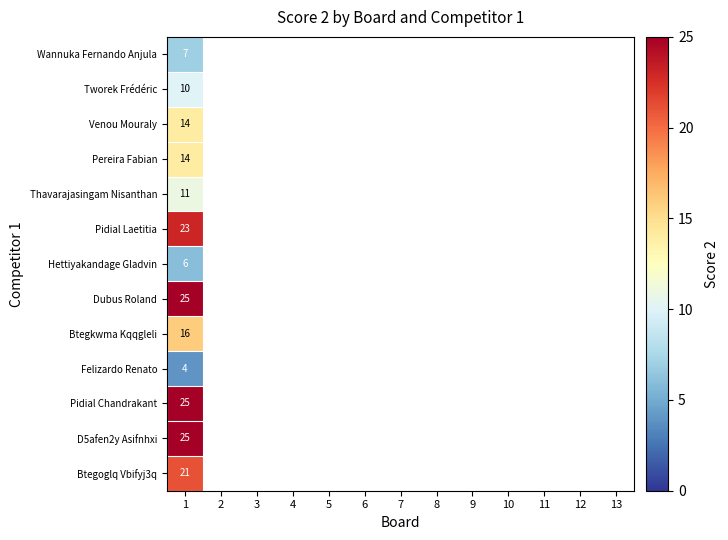

True or false: Tworek Frédéric has a value of 10 at 1.

True